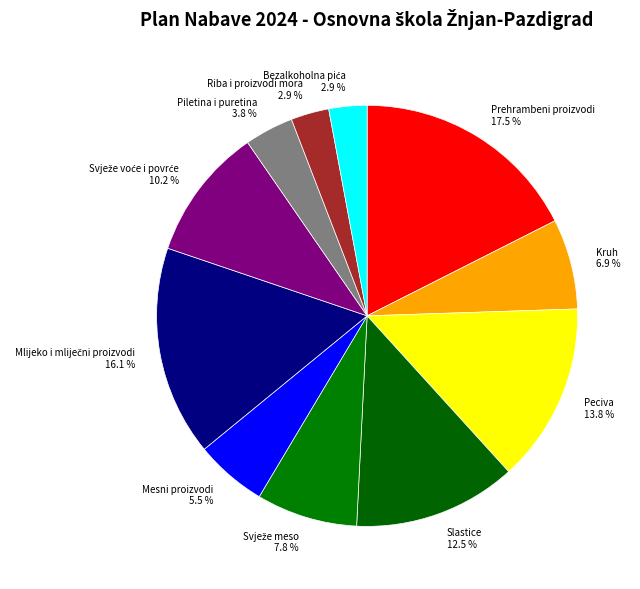

Which slice is the largest?

Prehrambeni proizvodi